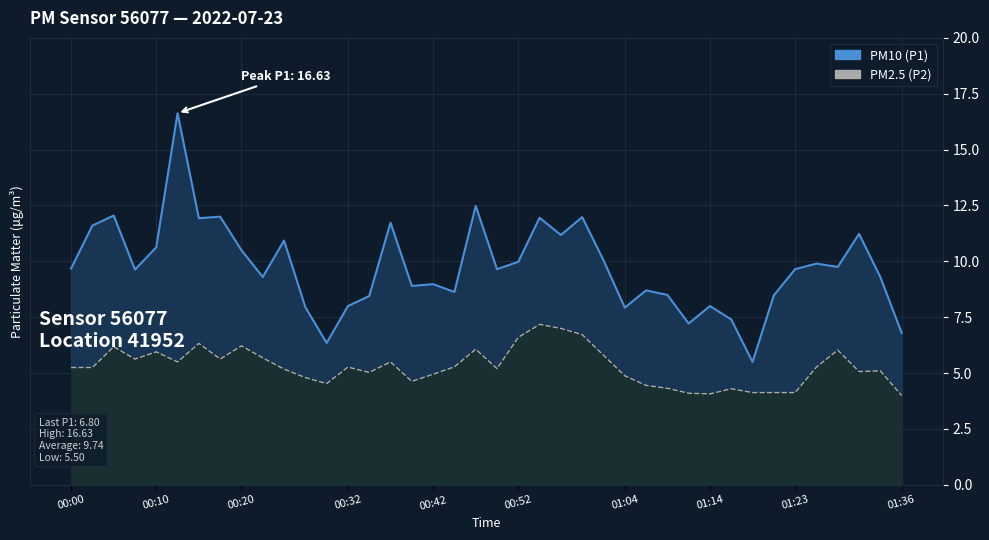

True or false: P2 line has a value of 2.6 at 01:36.

False